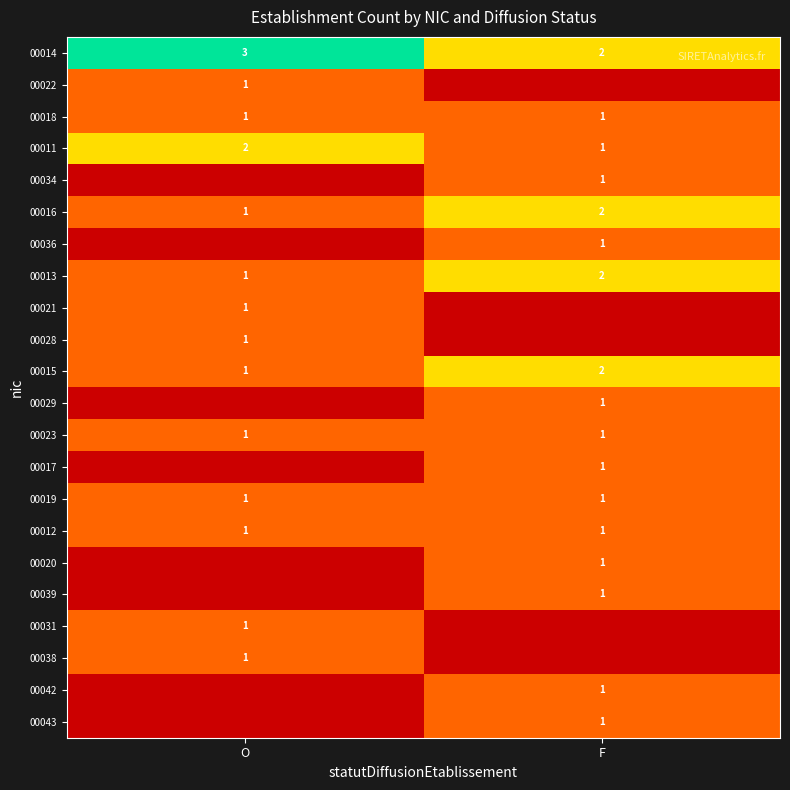

Is it true that 00014 equals 2 at F?

True